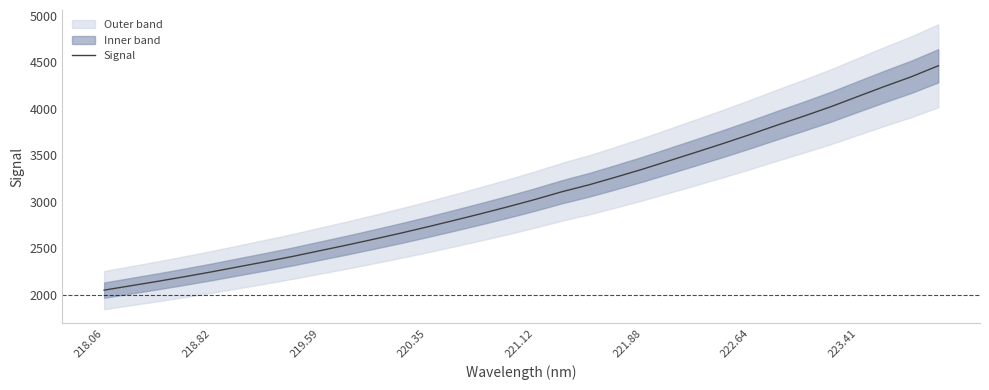

What is the minimum value for Signal?

2051.4